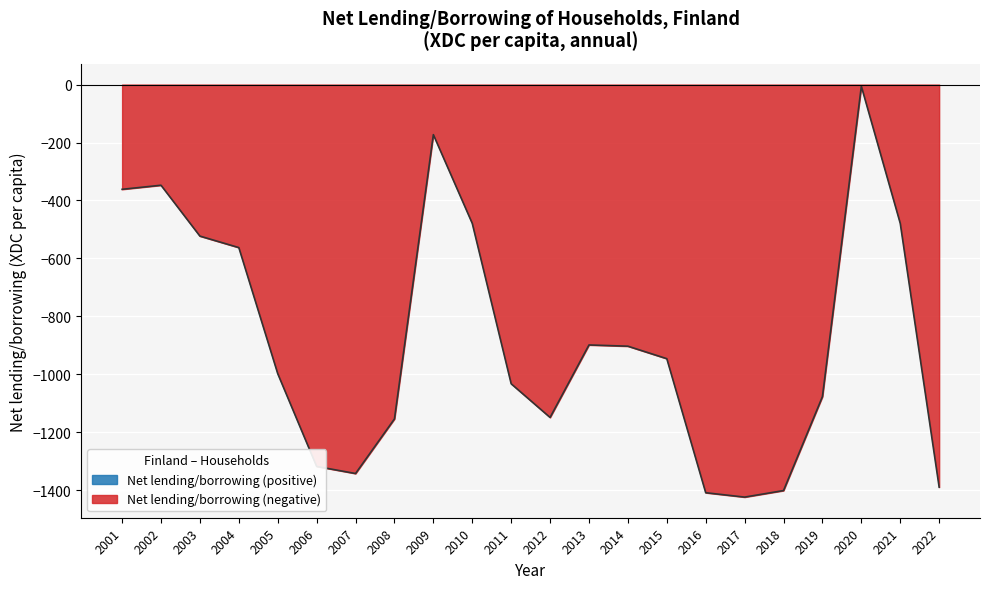

Which has a higher value, 2012 or 2017?

2012